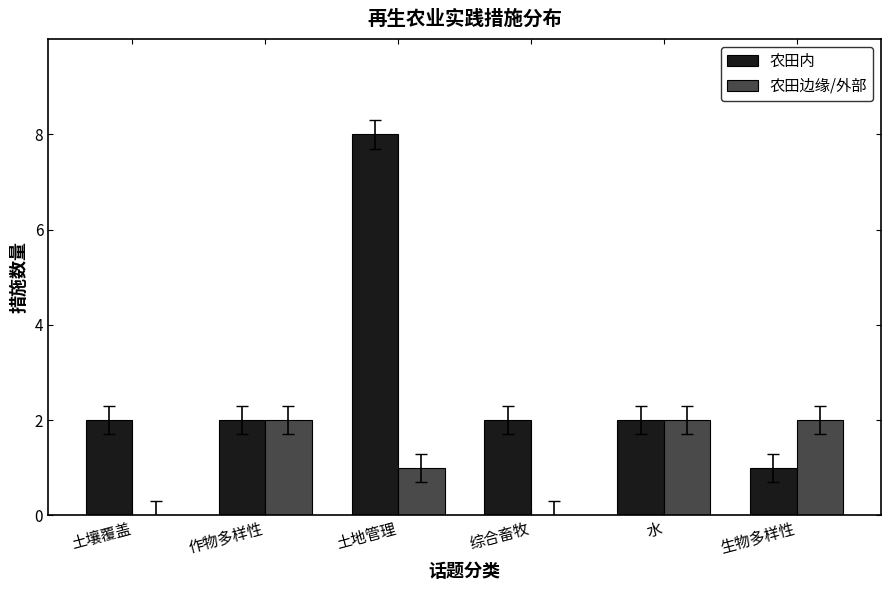

Where is 农田边缘/外部 nearest to the value 1?

土地管理